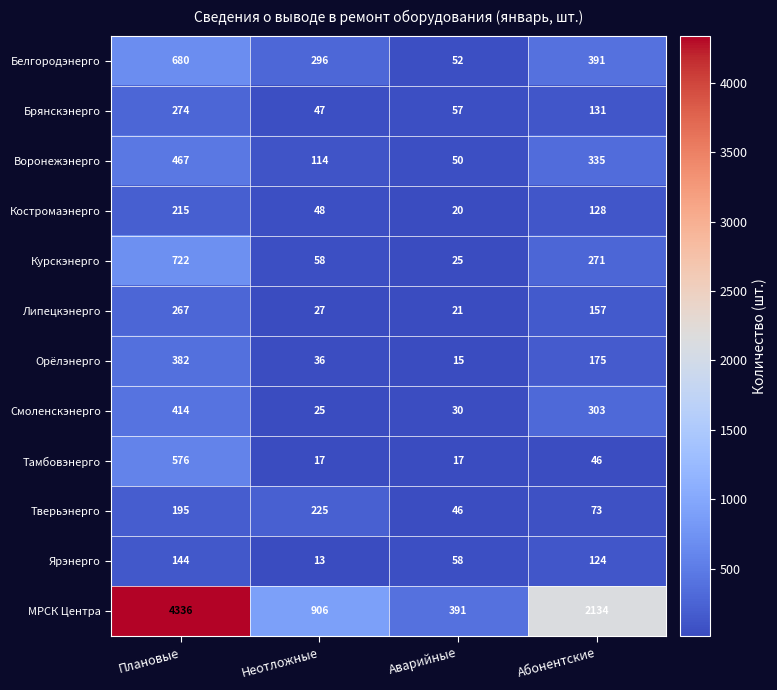

How many data points in Курскэнерго are less than 271?

2